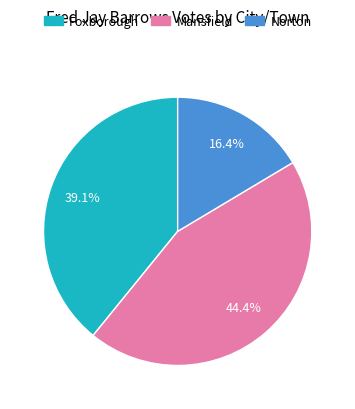

What is the largest slice in the pie chart?

Mansfield